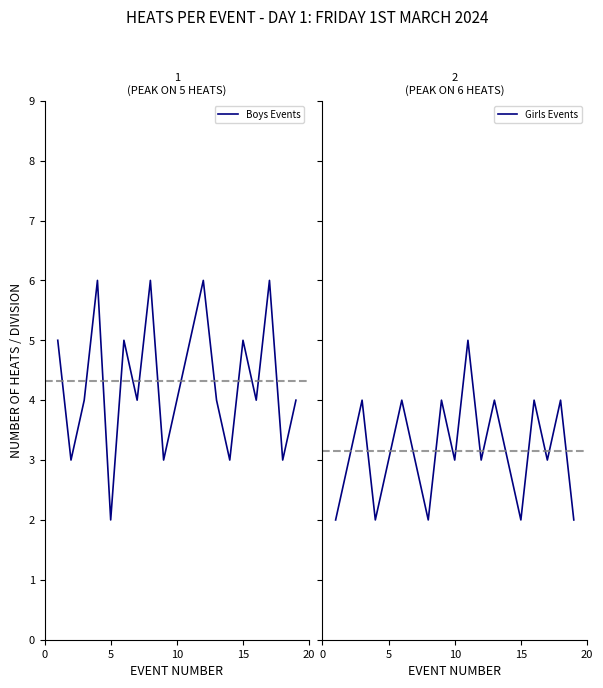

Reading right to left, extract all data points from this chart.

Boys Events: 4	3	6	4	5	3	4	6	5	4	3	6	4	5	2	6	4	3	5
Girls Events: 2	4	3	4	2	3	4	3	5	3	4	2	3	4	3	2	4	3	2